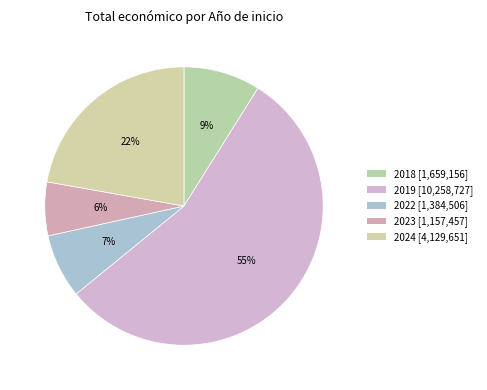

What is the smallest slice in the pie chart?

2023